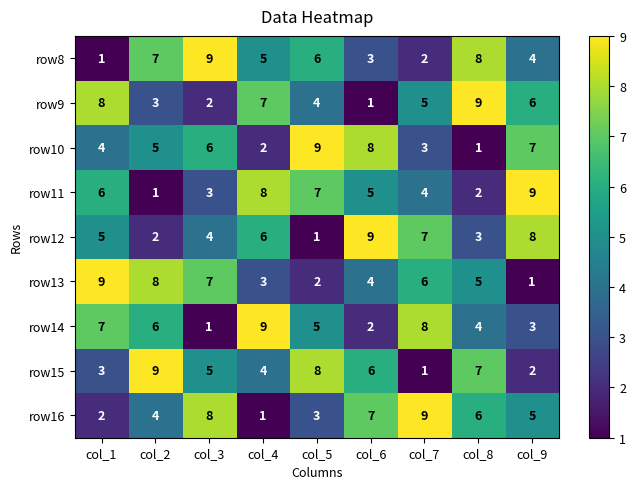

The row11 series shows 12 at col_5. True or false?

False